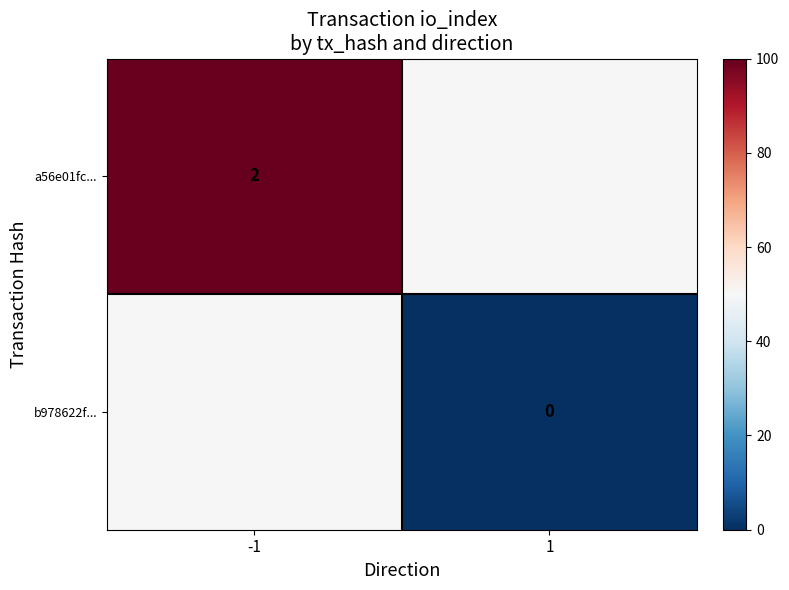

The value of a56e01fc... at -1 is 2. True or false?

True